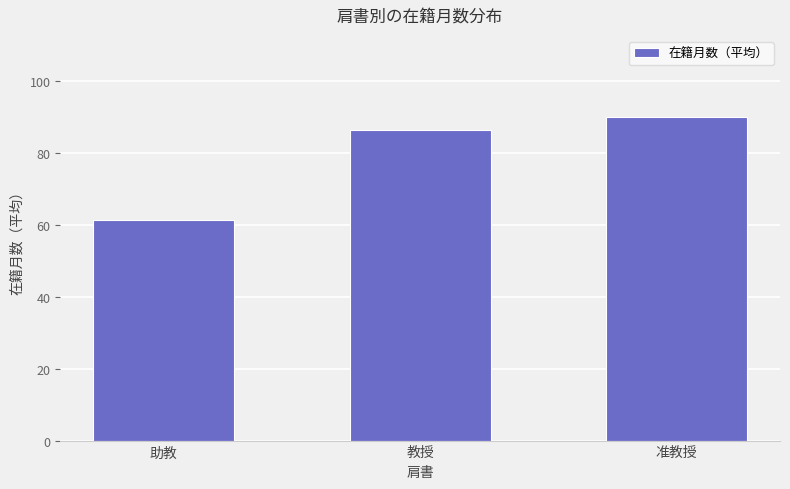

True or false: the data shows 23.8 at 助教.

False